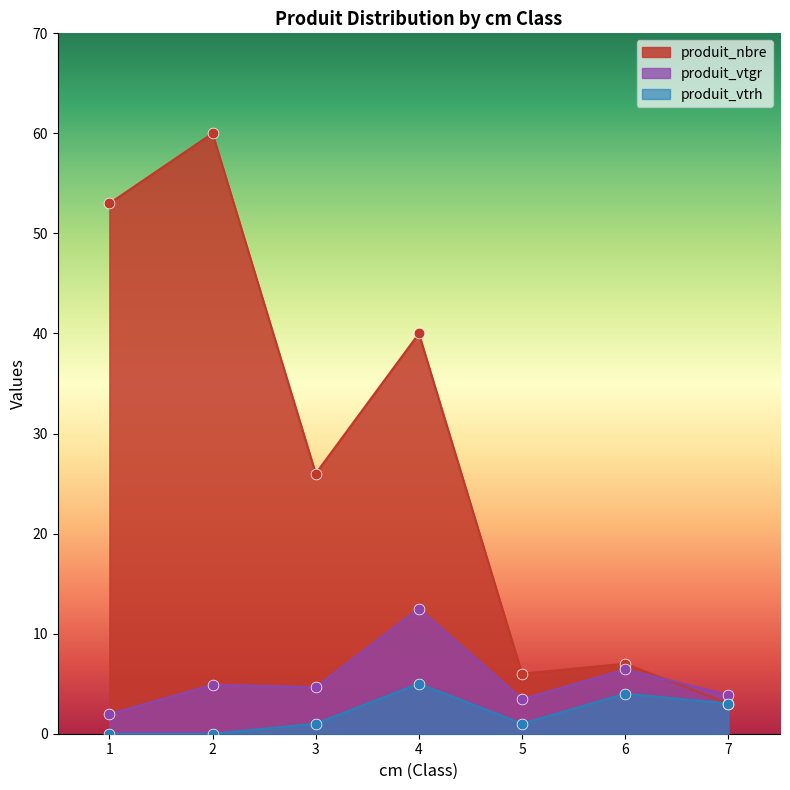

What are all the series names shown in the legend?

produit_nbre, produit_vtgr, produit_vtrh